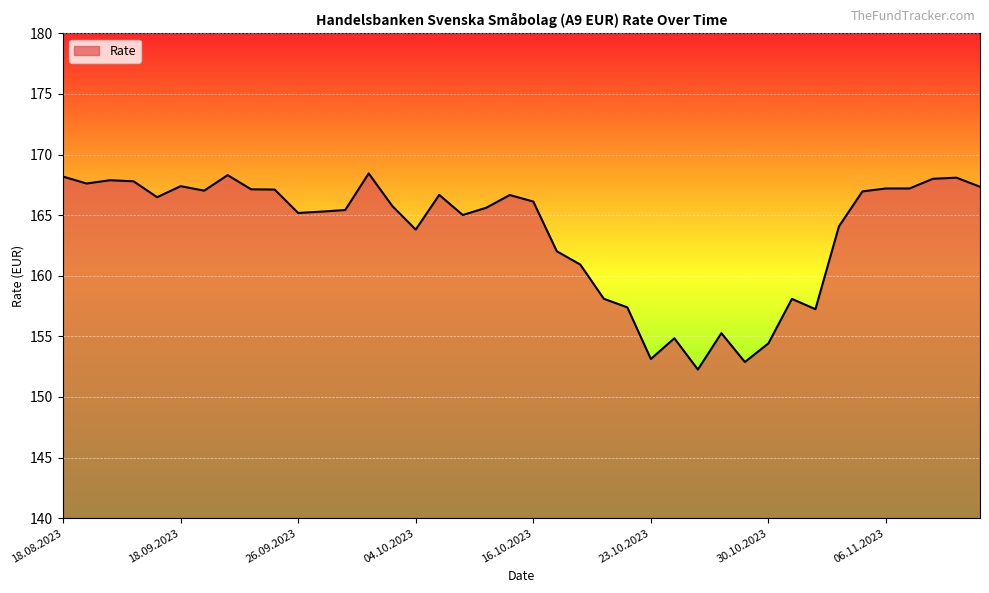

What is the greatest value displayed?

168.4